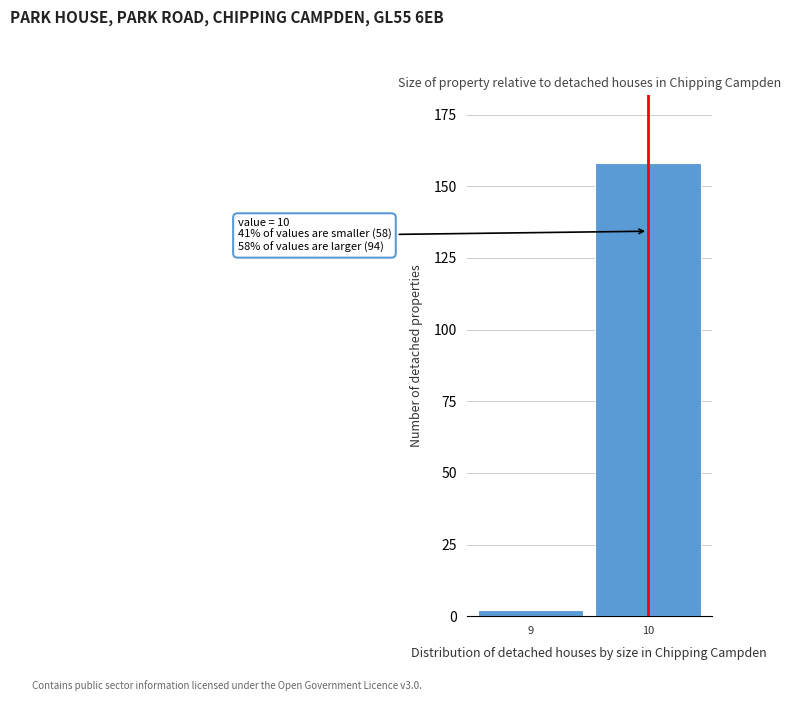

Reading right to left, list all the values displayed in this chart.

10=158	9=2